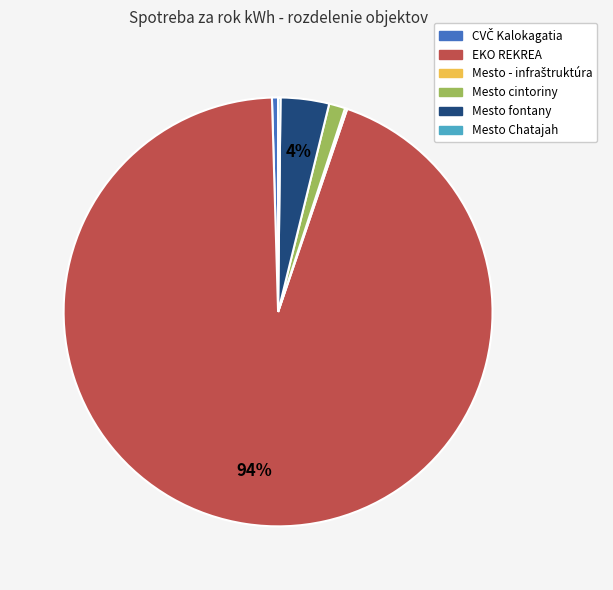

To the nearest percent, what is the average slice percentage?

17%